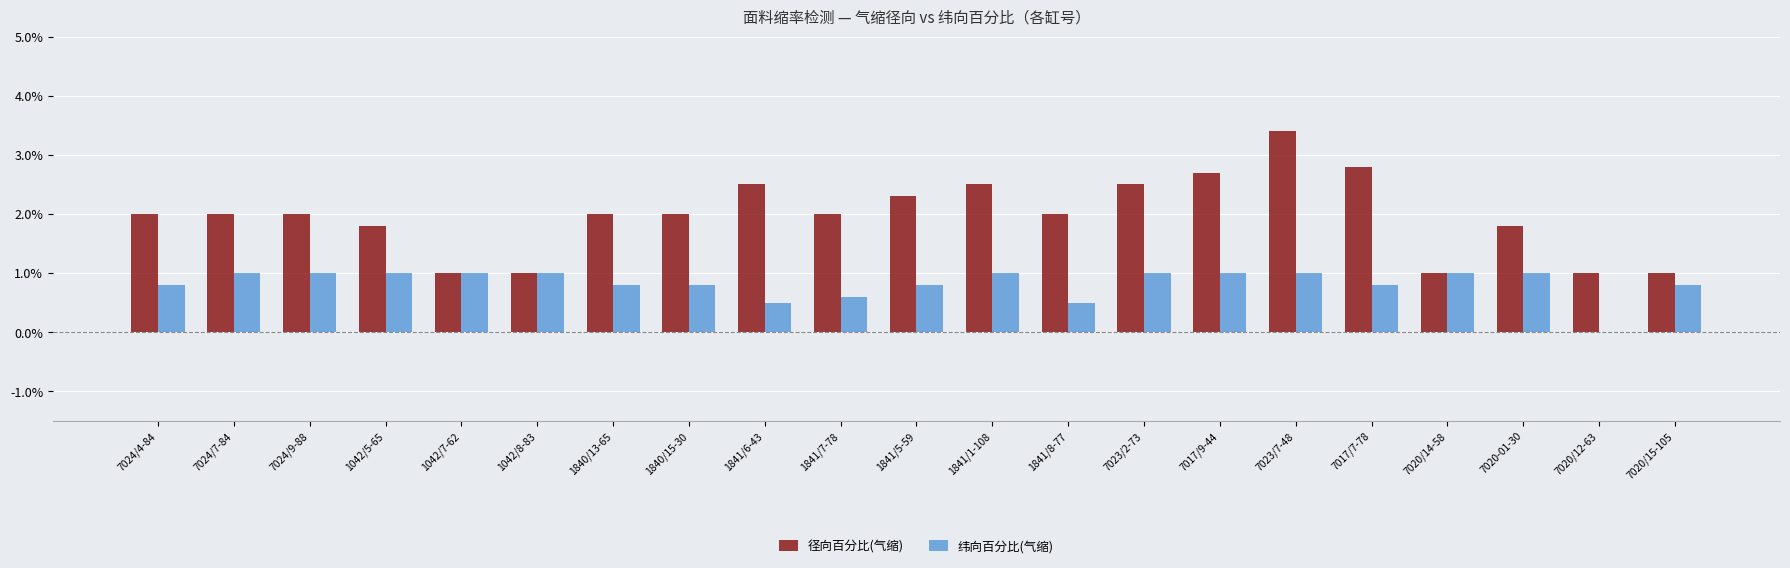

Count the number of data series in this chart.

2